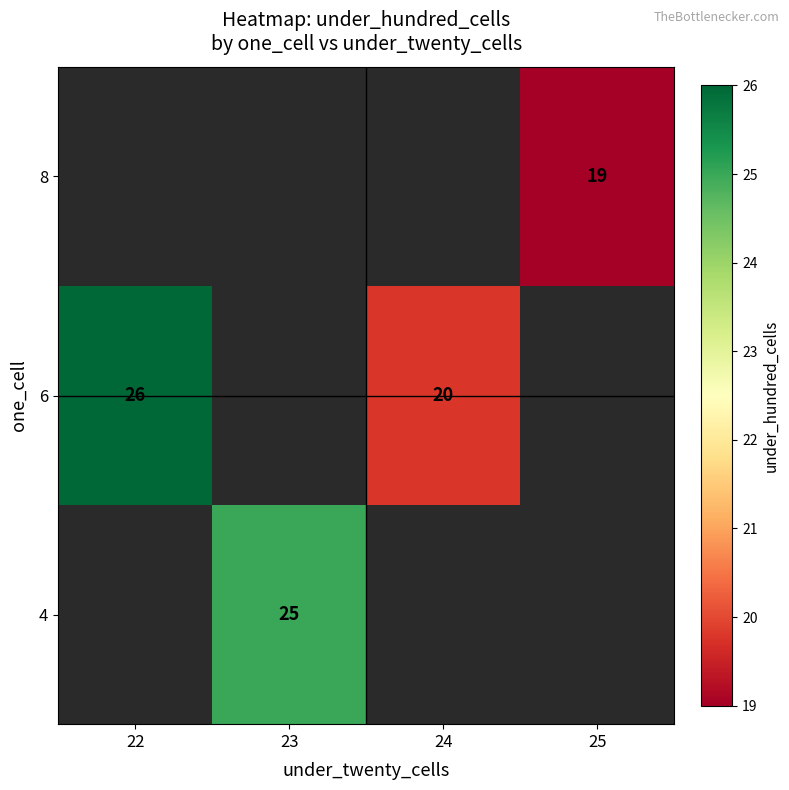

True or false: 4 has a value of 6 at 23.

False